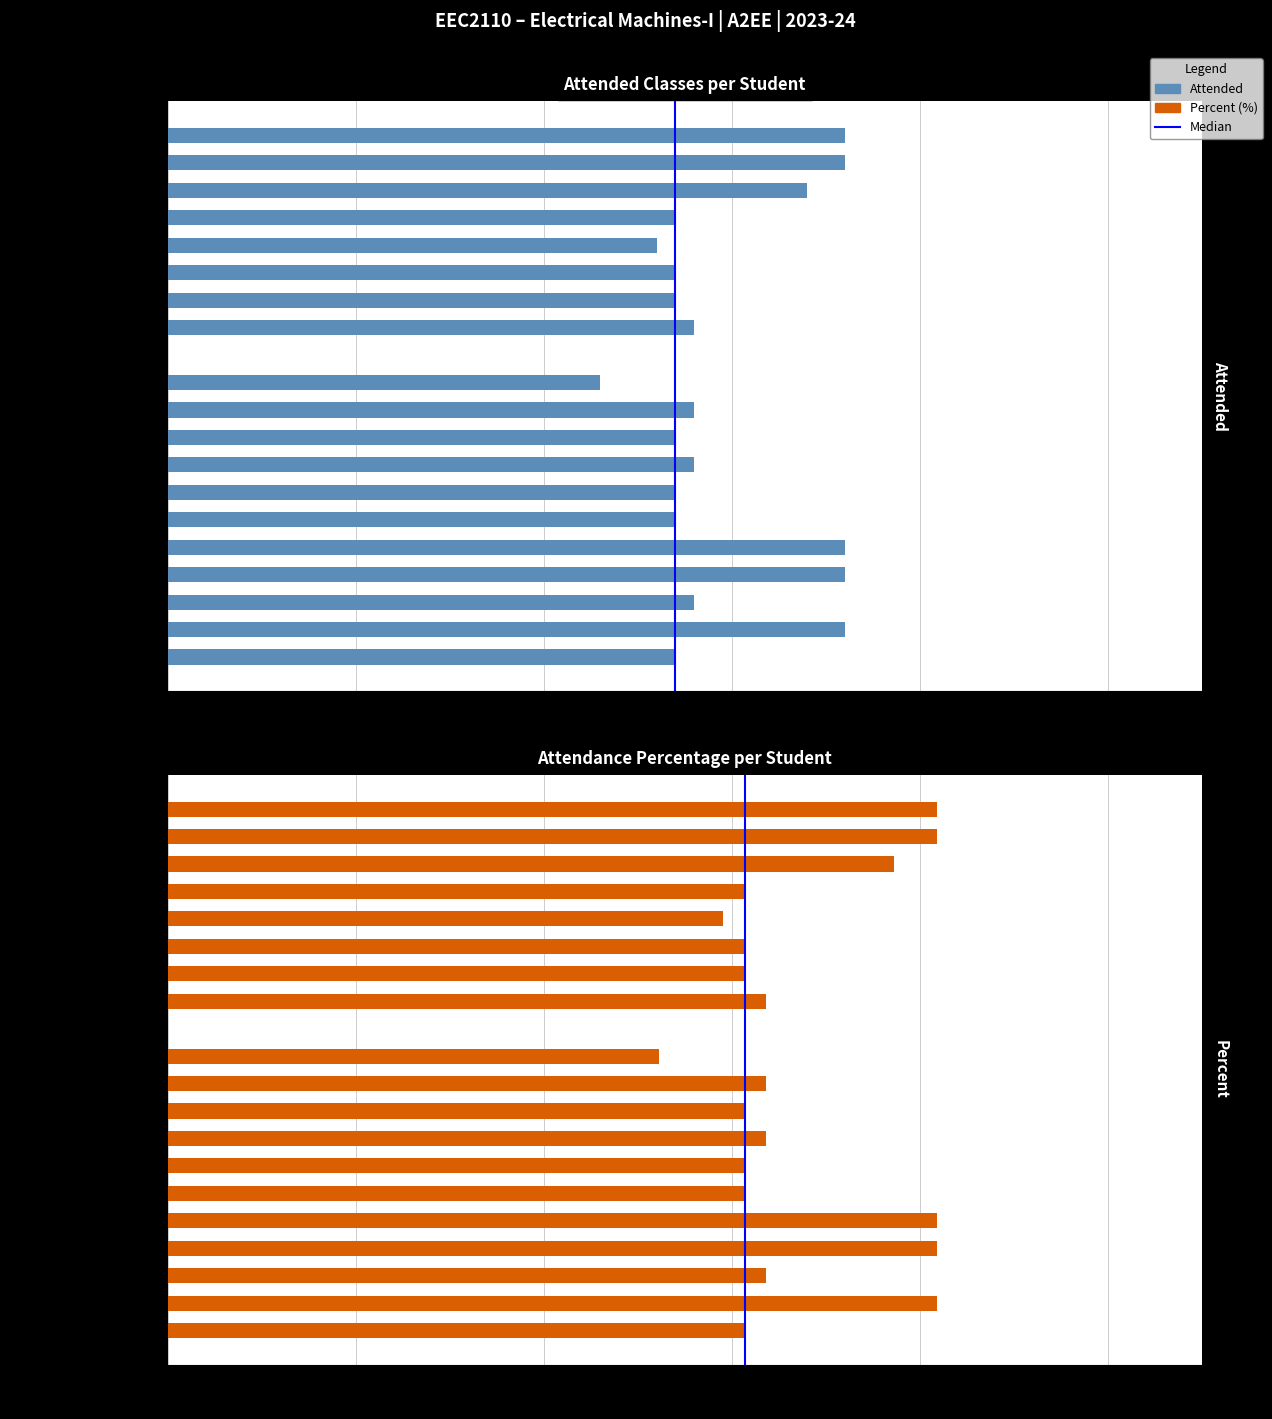

At which label is Attended closest to 18?

ASHKAR RAHMANI